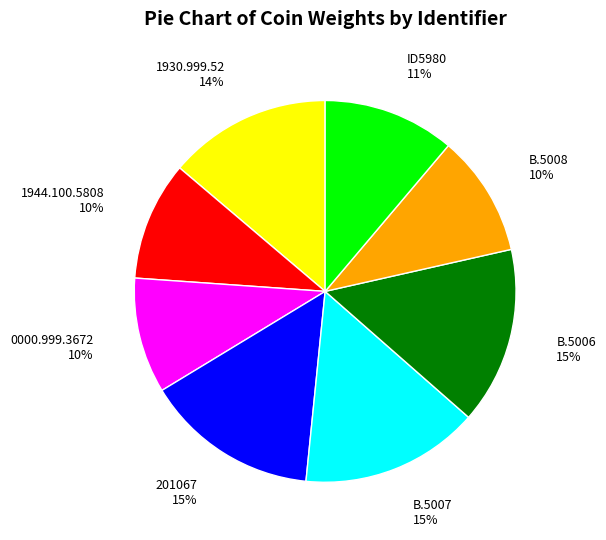

To the nearest percent, what is the difference between the B.5006 and 1930.999.52 slice percentages?

1%